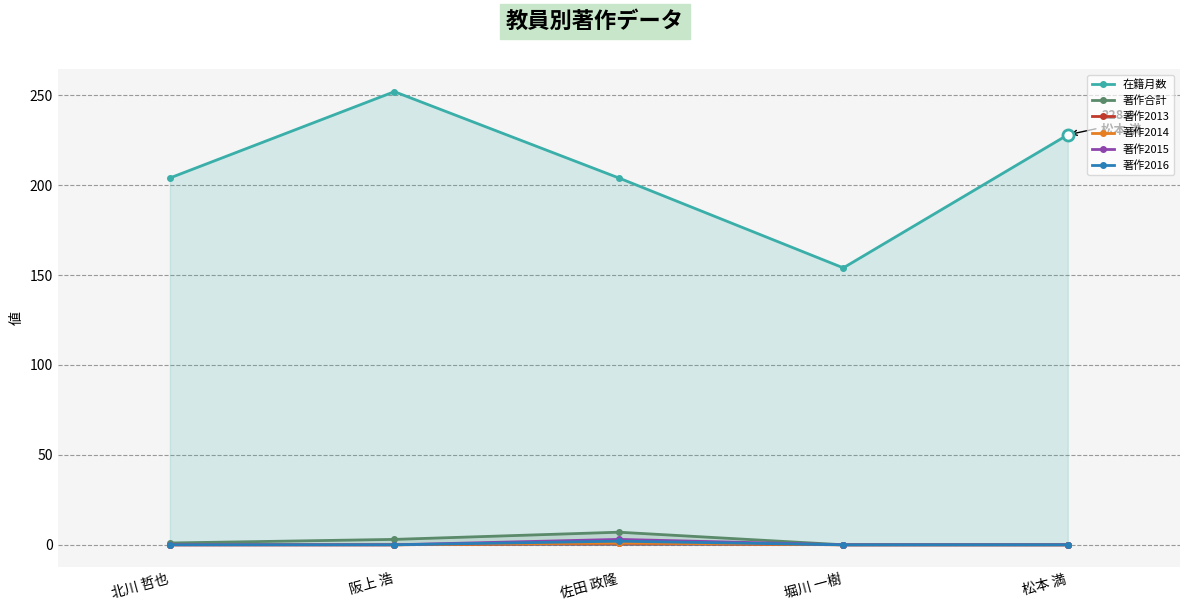

Where is 著作2014 nearest to the value 0?

北川 哲也